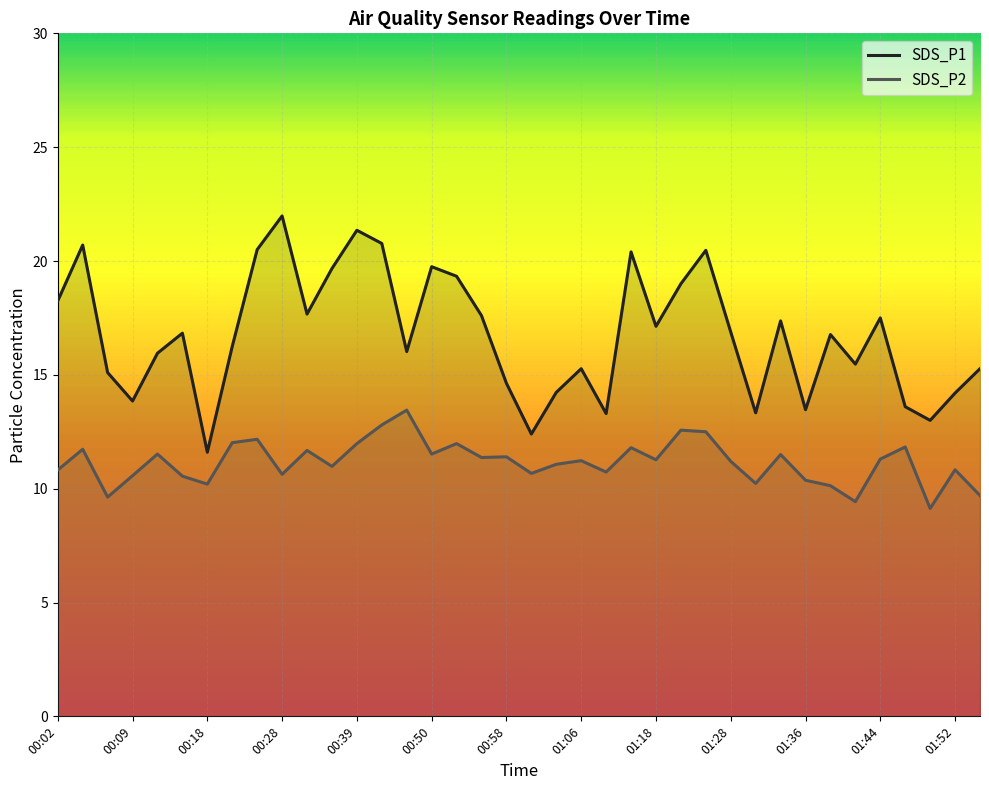

The value of SDS_P1 at 01:52 is 14.2. True or false?

True